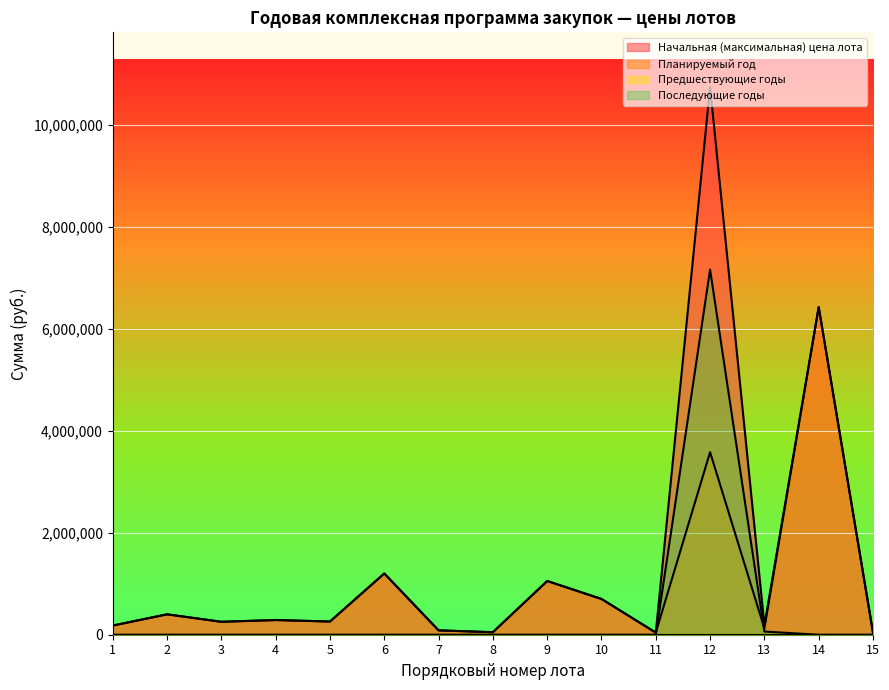

Reading left to right, transcribe all the data shown in this chart.

Начальная (максимальная) цена лота: 1=180000	2=400280	3=253848	4=288400	5=259088	6=1202388	7=85813	8=49446	9=1054453	10=701694	11=41850	12=10749150	13=185500	14=6430320	15=39548
Планируемый год: 1=180000	2=400280	3=253848	4=288400	5=259088	6=1202388	7=85813	8=49446	9=1054453	10=701694	11=41850	12=3583050	13=123667	14=6430320	15=39548
Последующие годы: 1=0	2=0	3=0	4=0	5=0	6=0	7=0	8=0	9=0	10=0	11=0	12=7166100	13=61833	14=0	15=0